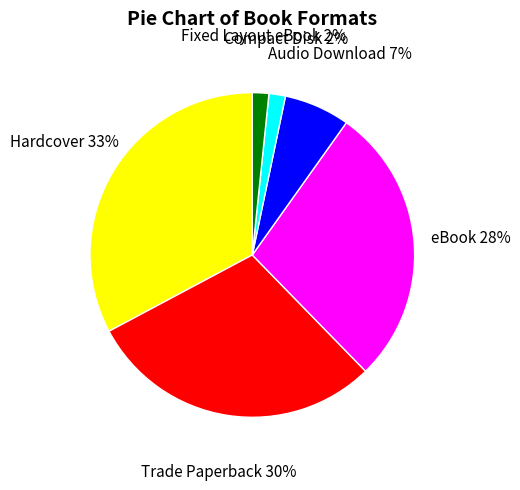

Is there any slice that represents more than half of the pie?

No